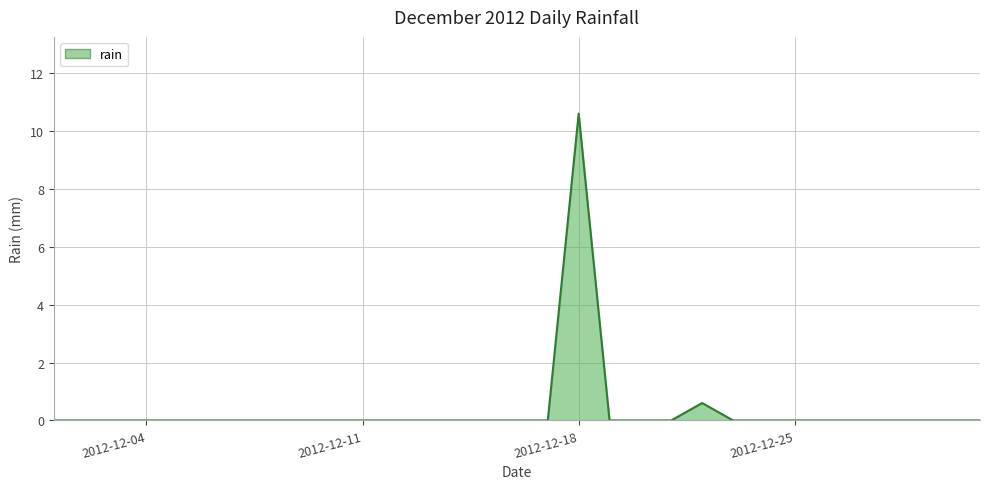

Does the chart have visible grid lines?

Yes